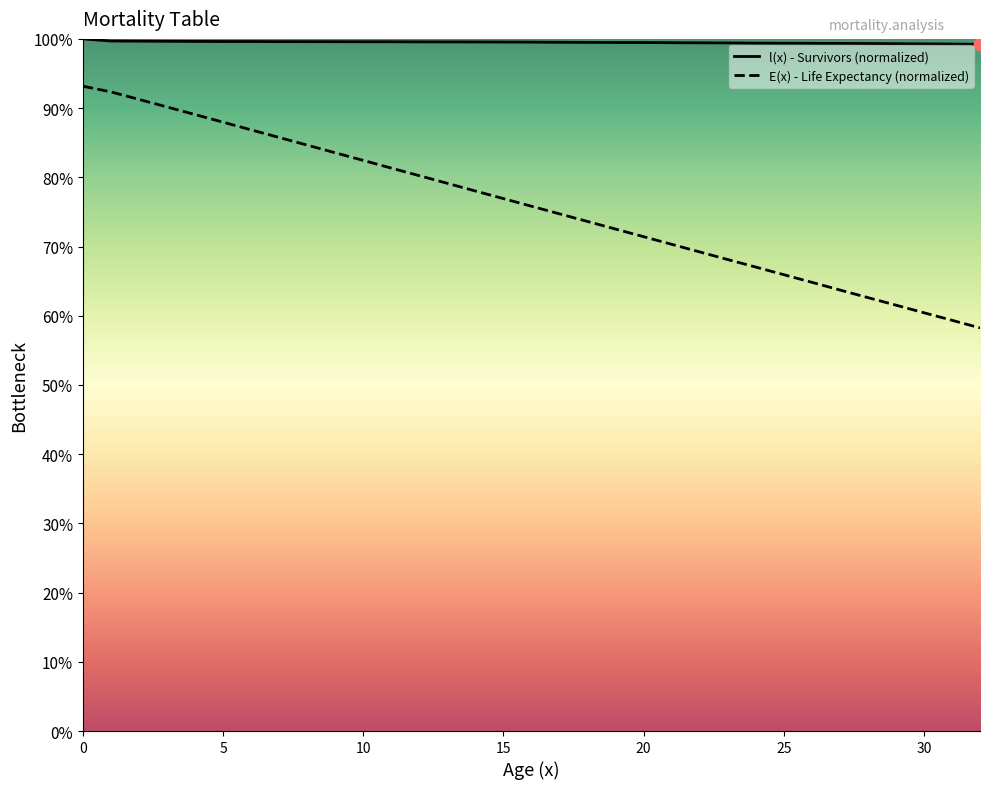

Which series has the largest total across all categories?

l(x) - Survivors (normalized)